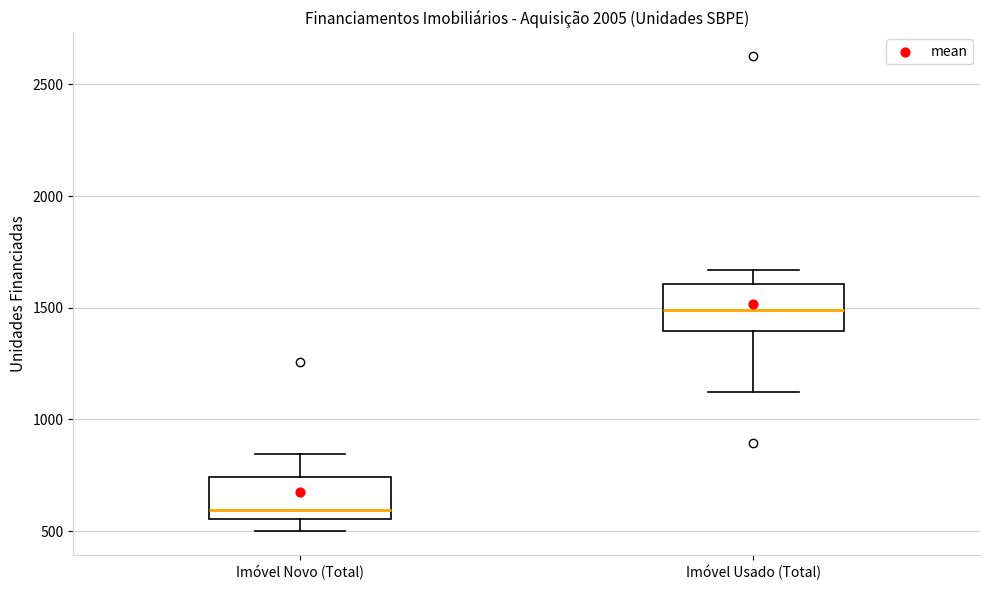

Reading left to right, transcribe this box plot: for each box, give where its median line is, the range the box spans, and where its two whiskers end, as read against the y-axis. The values are not printed on the chart, so give them approximately, as read against the axis.

Imóvel Novo (Total): median 600, box 550 to 750, whiskers 500 to 850
Imóvel Usado (Total): median 1500, box 1400 to 1600, whiskers 1150 to 1650